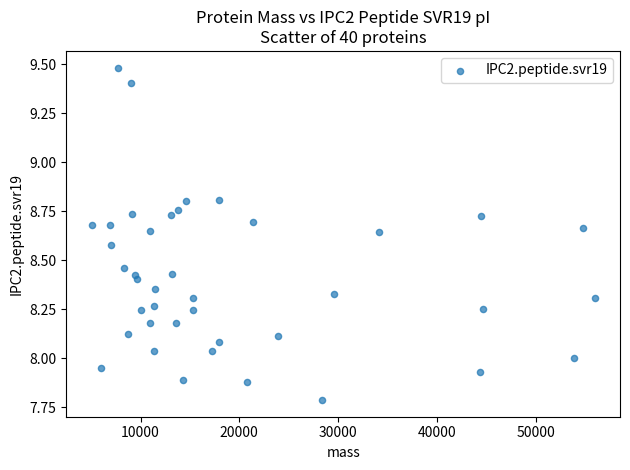

What is the range of Y values (max minus min)?

1.7